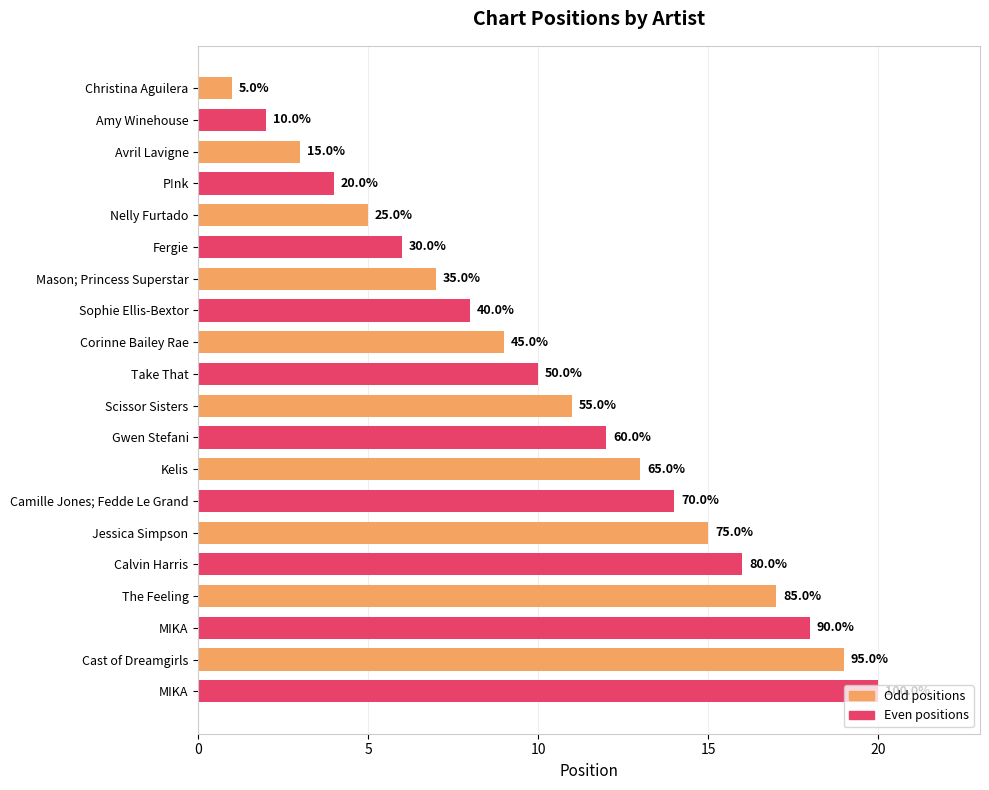

How many bars are there in total?

20